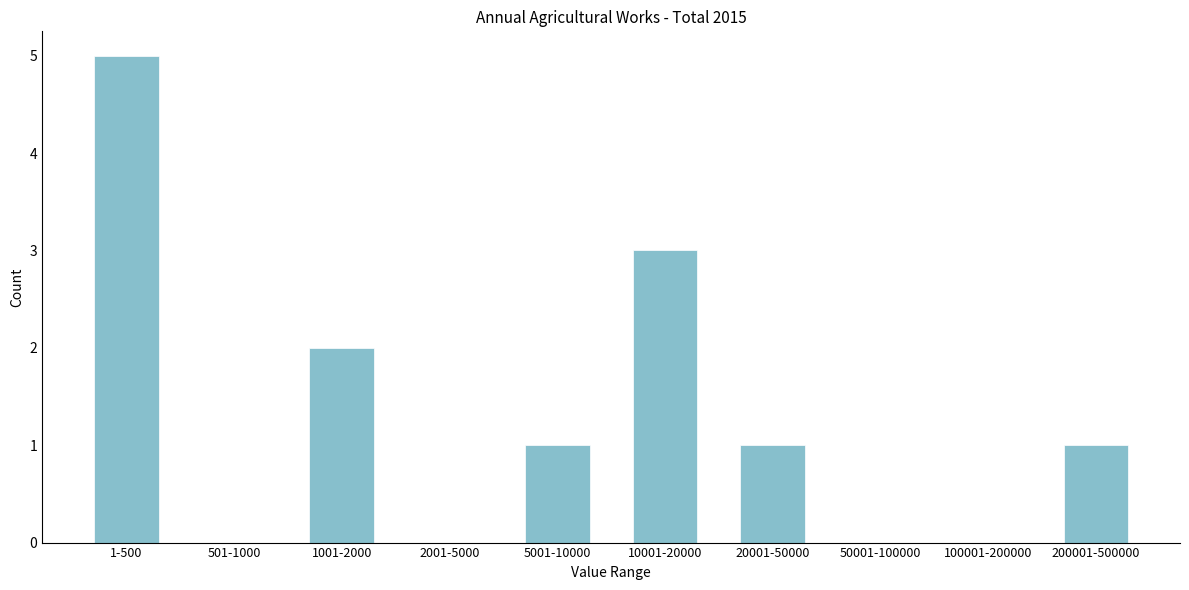

Reading left to right, transcribe all the data shown in this chart.

1-500=5	501-1000=0	1001-2000=2	2001-5000=0	5001-10000=1	10001-20000=3	20001-50000=1	50001-100000=0	100001-200000=0	200001-500000=1